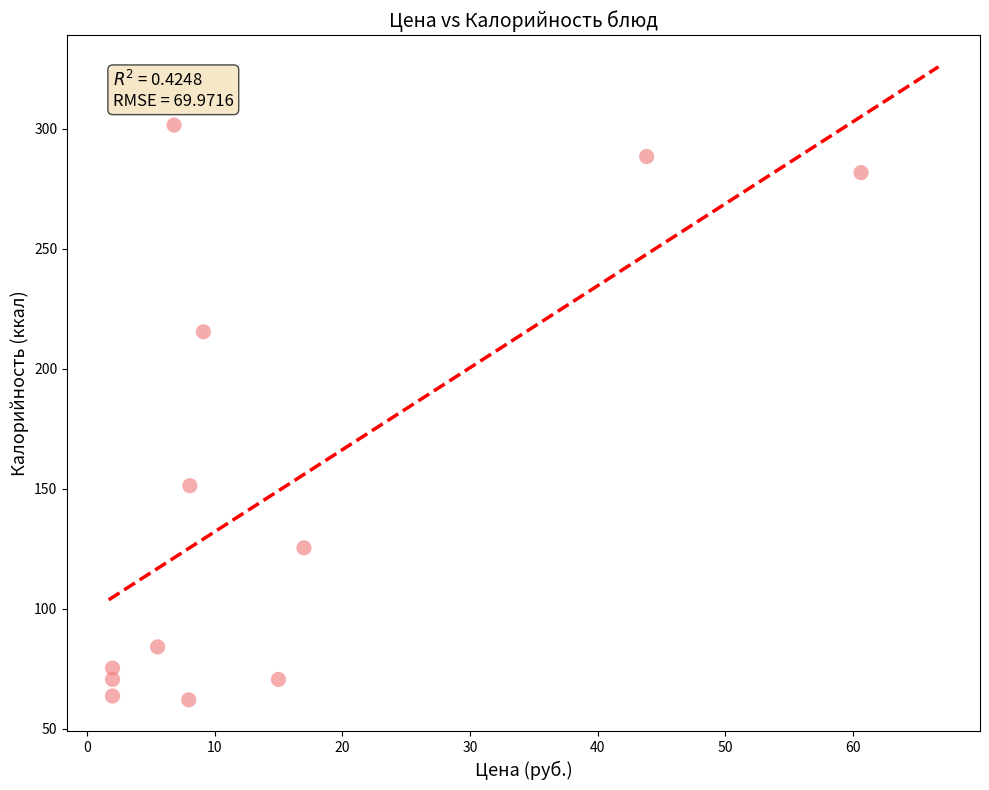

What is the range of X values (max minus min)?

58.6